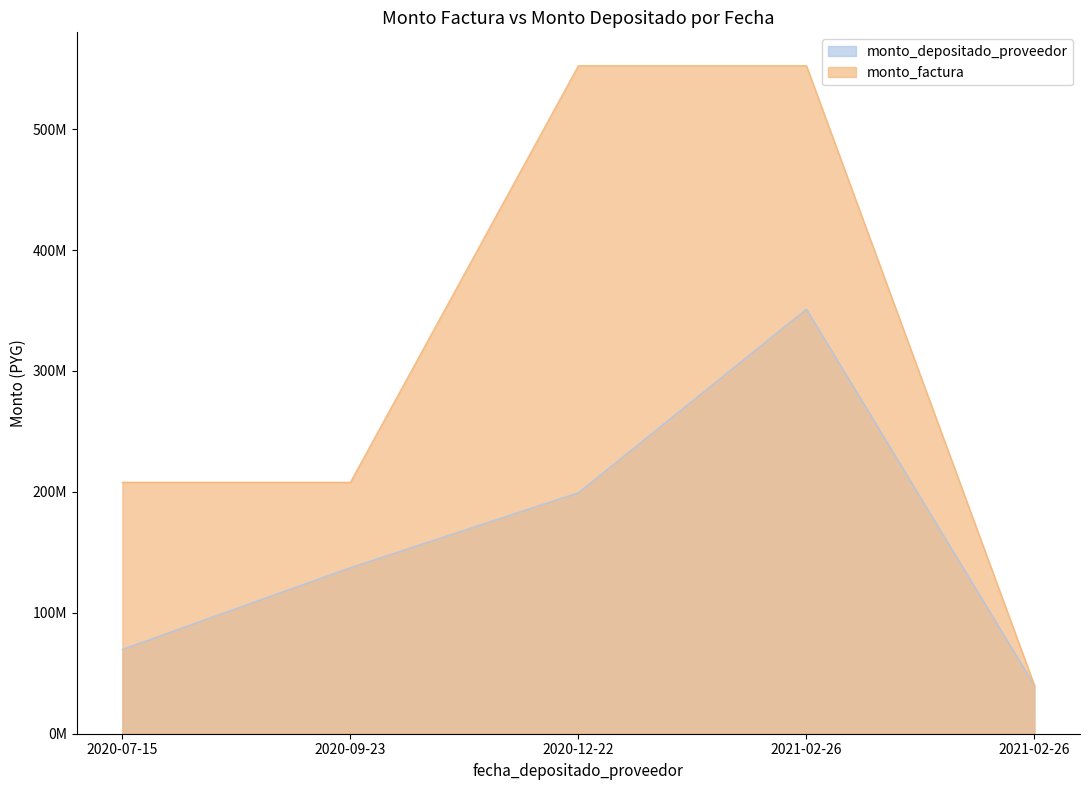

True or false: monto_depositado_proveedor and monto_factura intersect in this chart.

False